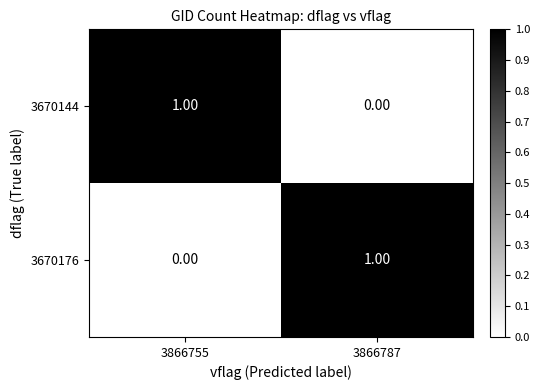

List the labels in order of 3670176 value, smallest first.

3866755, 3866787